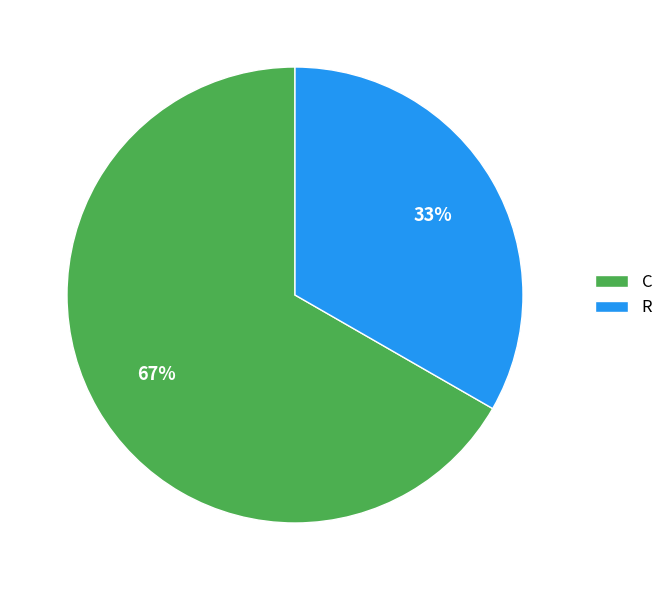

Which category has the smallest portion of the pie?

R